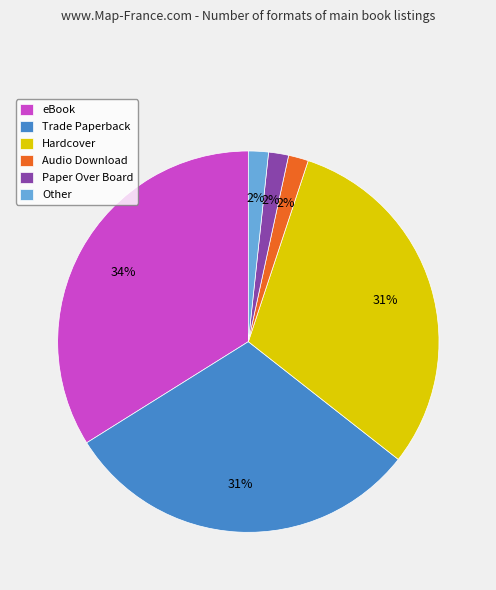

What is the ratio of the value at Hardcover to the value at eBook?

0.9